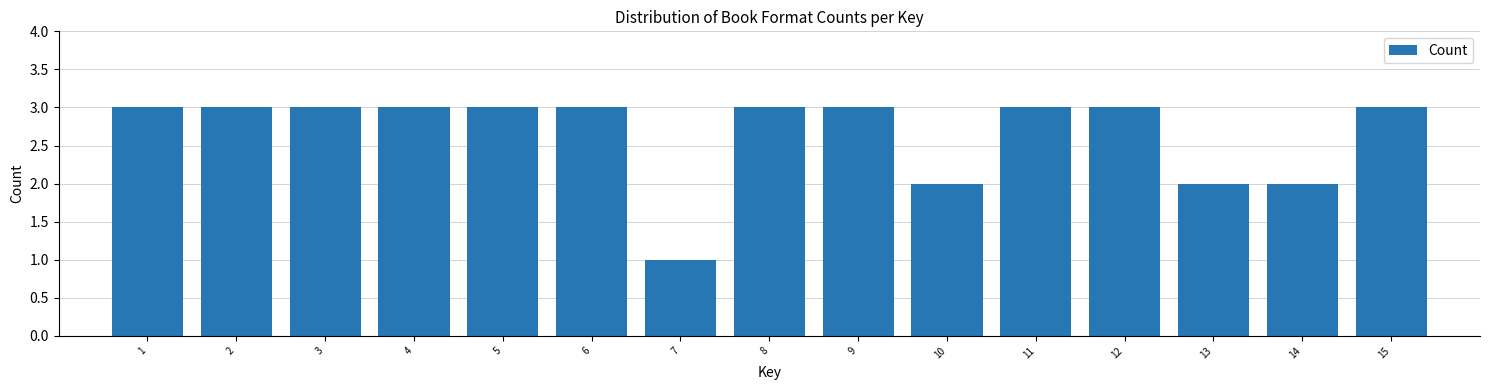

Reading left to right, transcribe all the data shown in this chart.

1=3	2=3	3=3	4=3	5=3	6=3	7=1	8=3	9=3	10=2	11=3	12=3	13=2	14=2	15=3